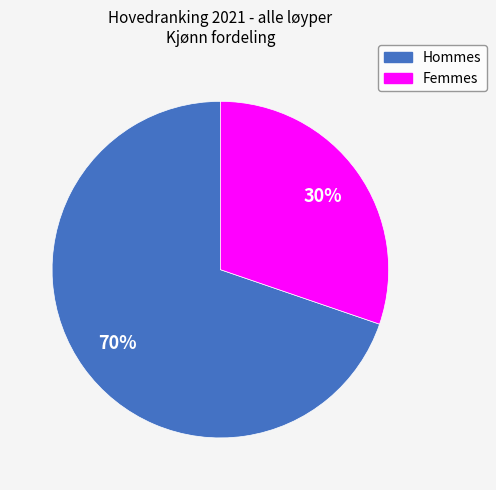

To the nearest percent, what is the average slice percentage?

50%